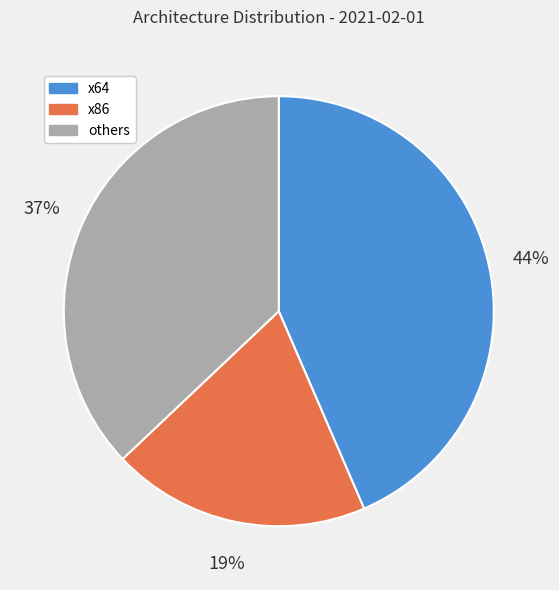

Between x64 and x86, which is larger?

x64